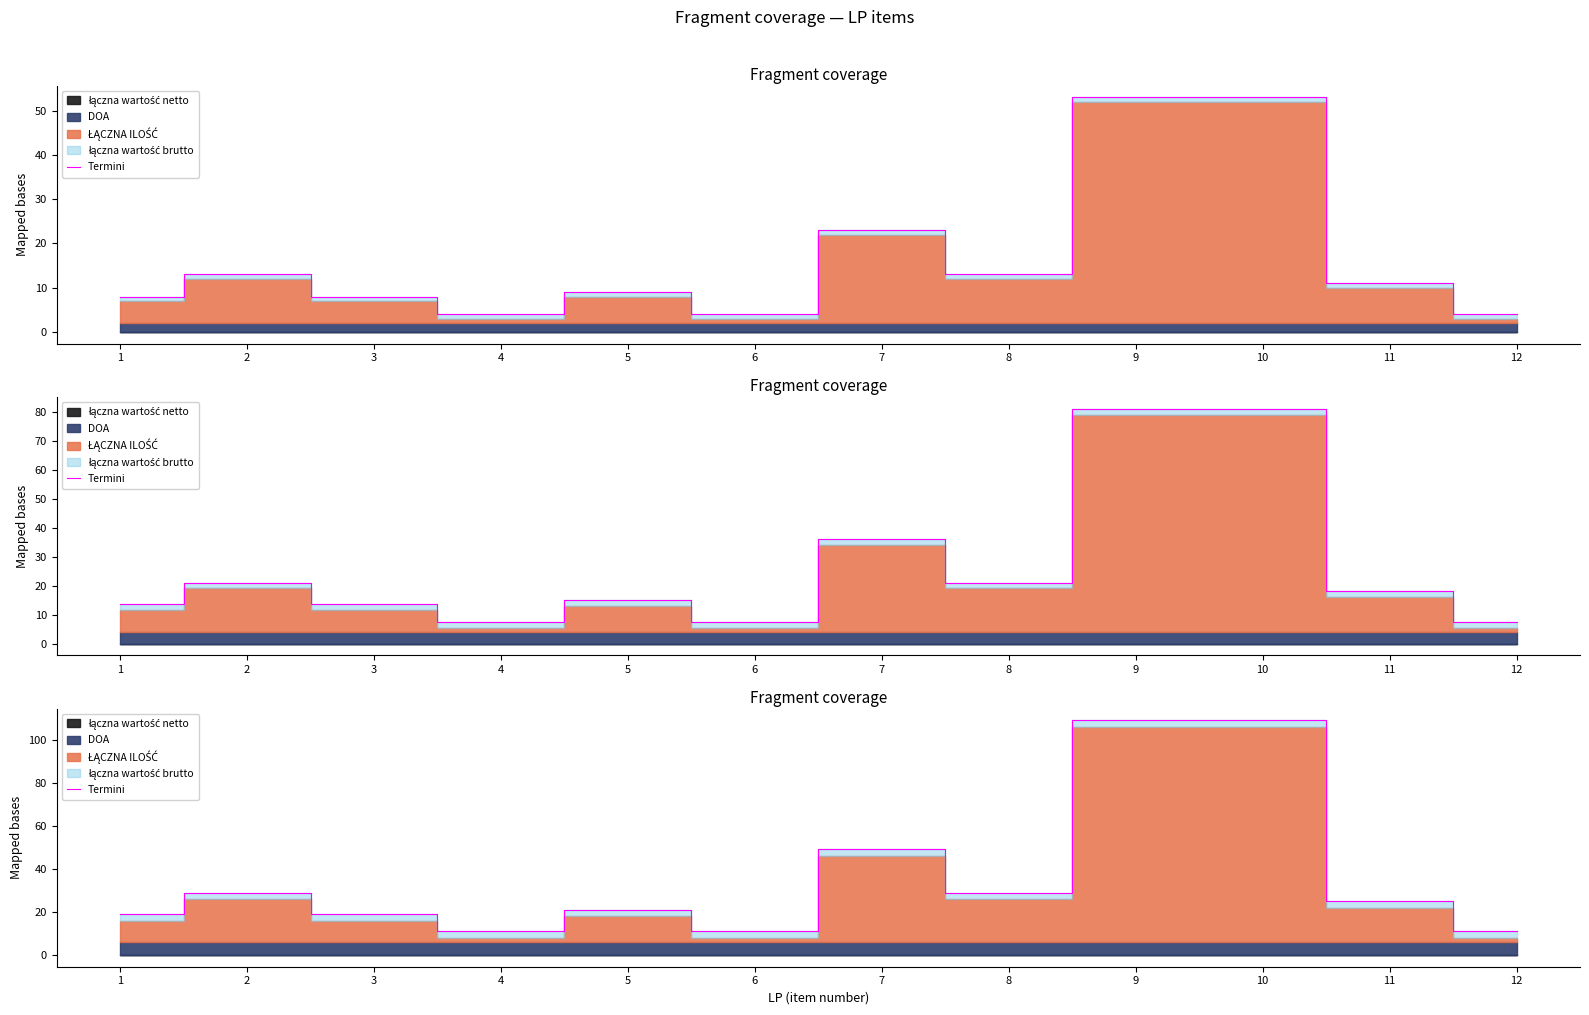

What is the average value?

37